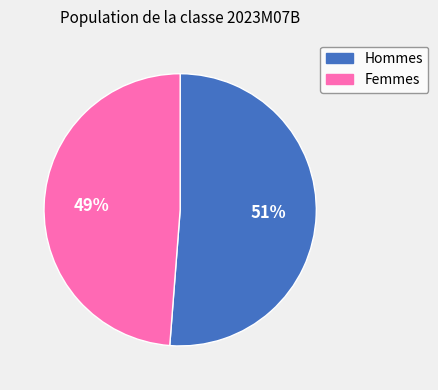

Combined, do Femmes and Hommes account for over 50%?

Yes